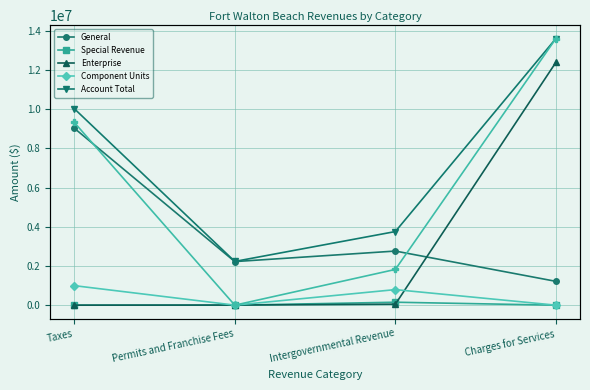

List the labels in order of Account Total value, smallest first.

Permits and Franchise Fees, Intergovernmental Revenue, Taxes, Charges for Services